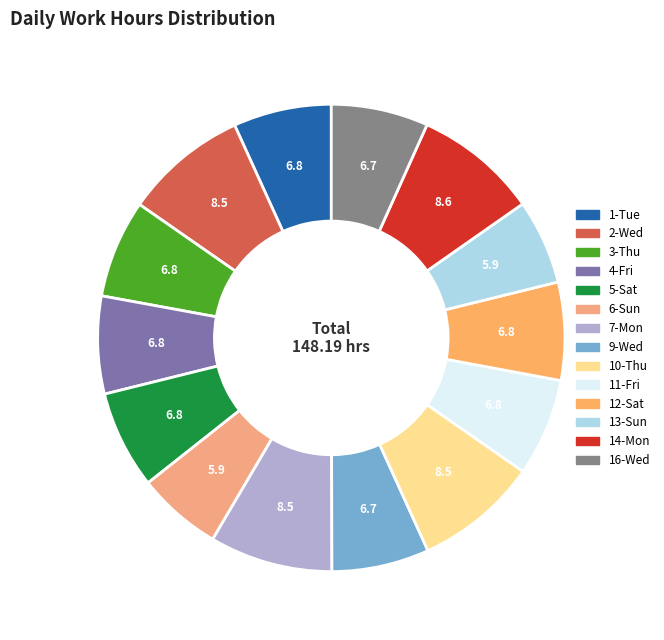

Count the number of slices in the pie.

14